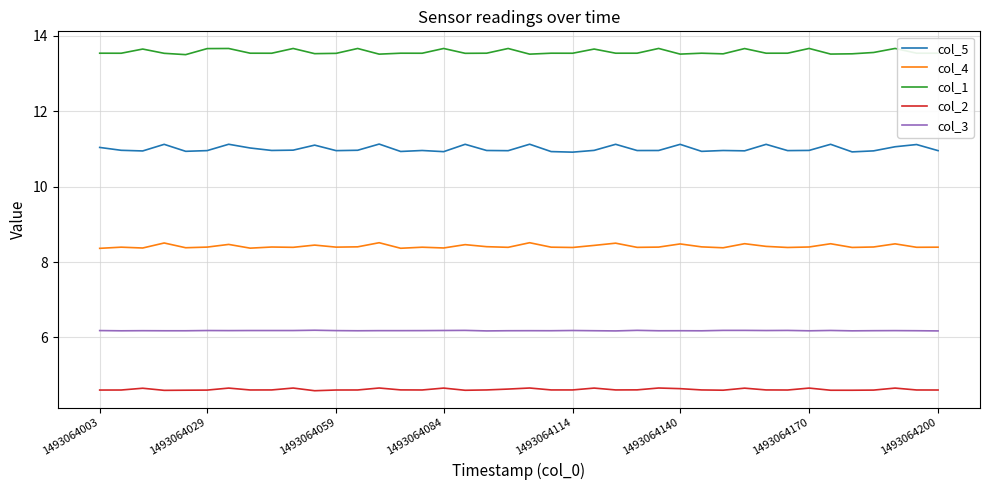

Count the col_1 values in the range 13 to 14.

40